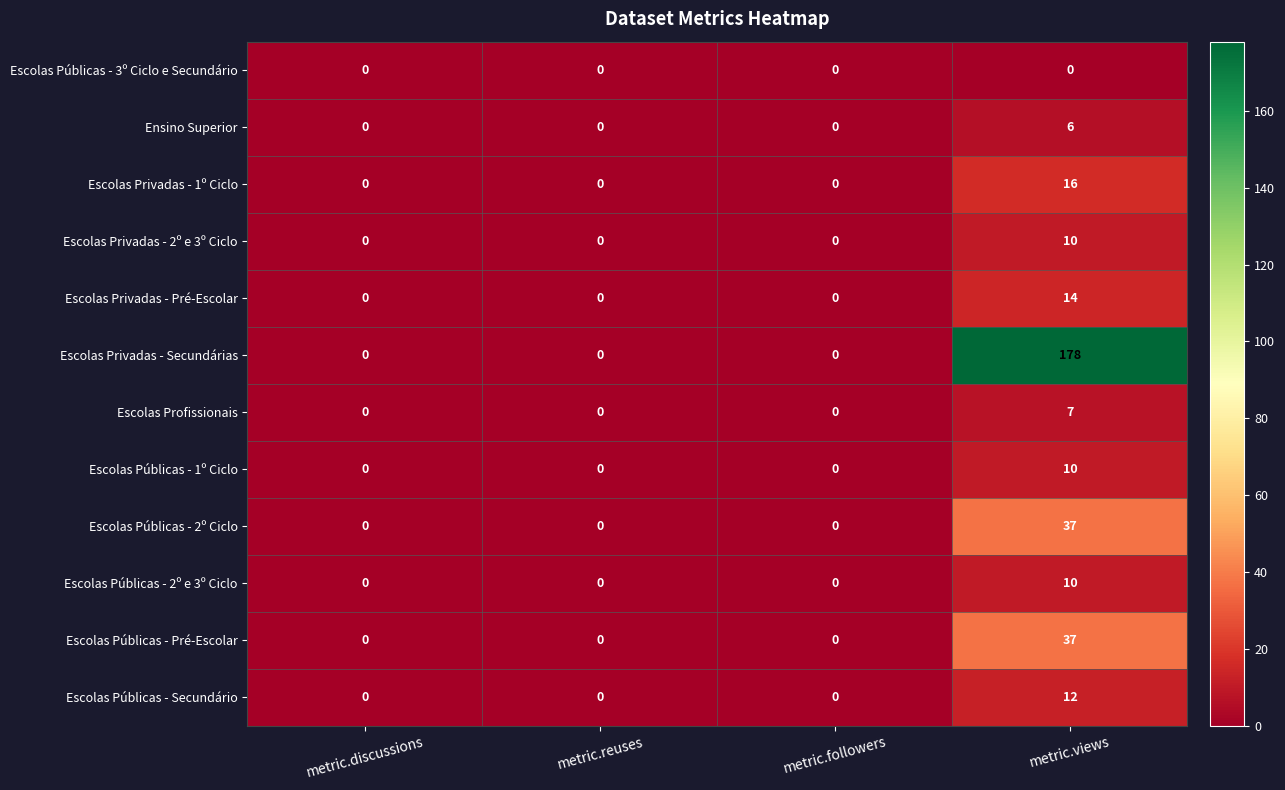

Which series changed the most between metric.followers and metric.views?

Escolas Privadas - Secundárias